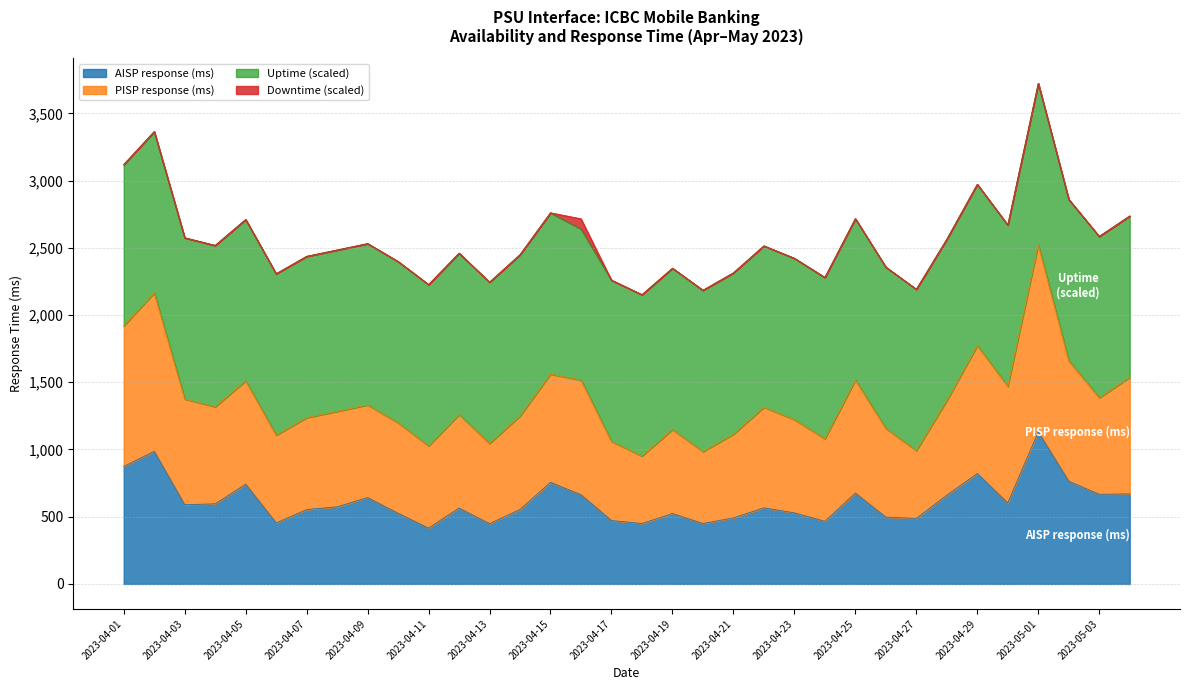

What is the difference between the maximum and second lowest values in the AISP response (ms) series?

683.0